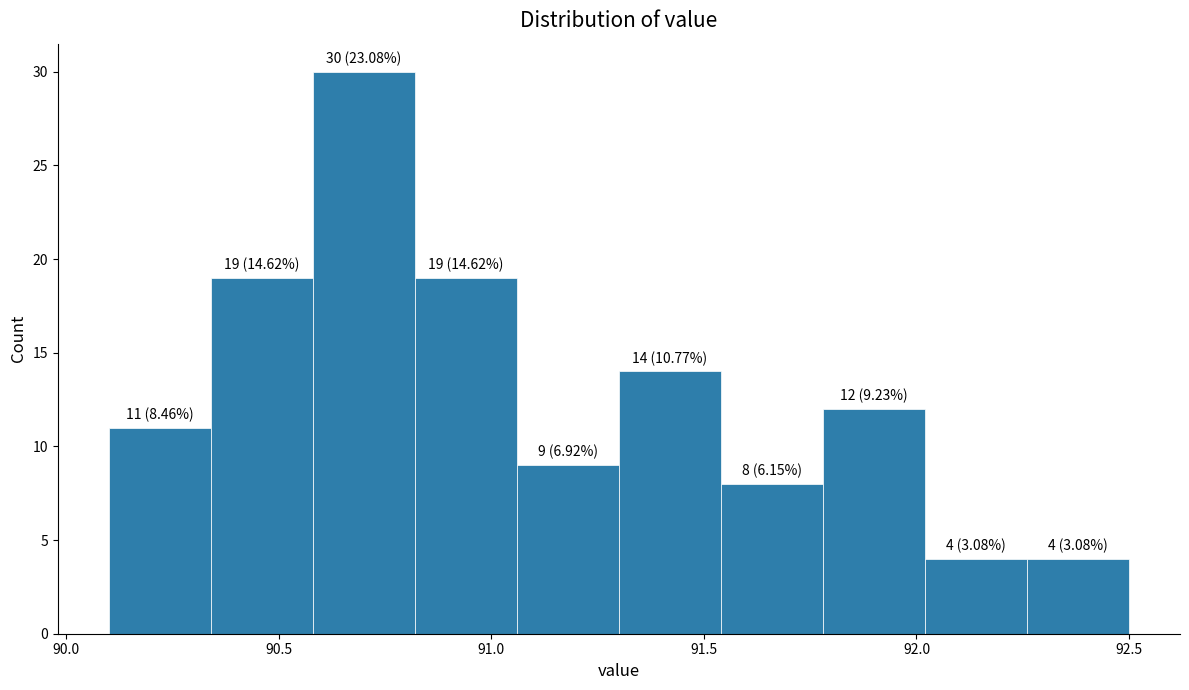

Over which range of the x-axis is the bar tallest?

90.58 to 90.82